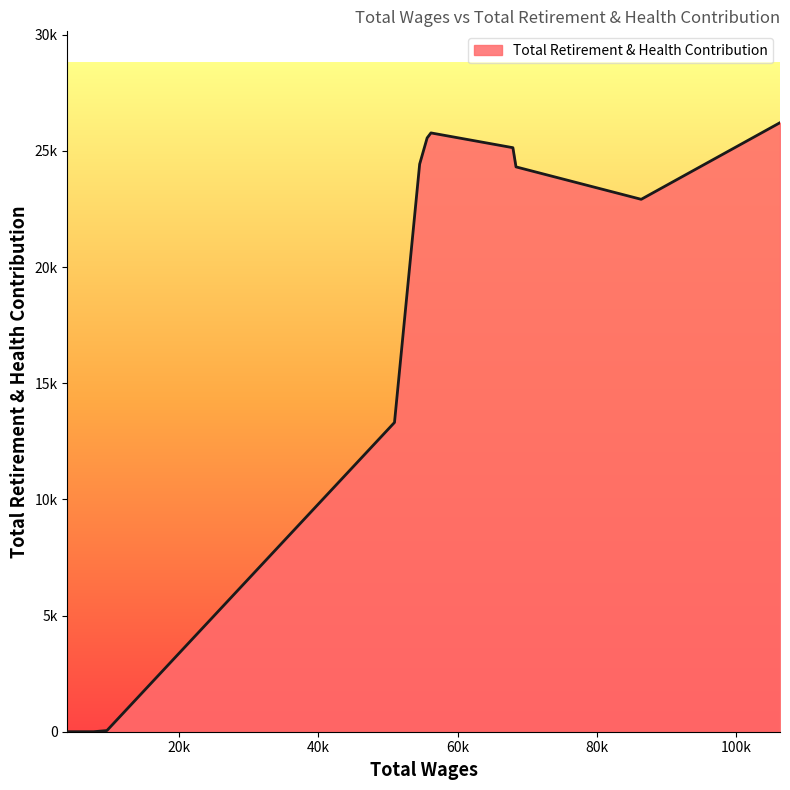

Is this an area chart (filled region under the line)?

Yes